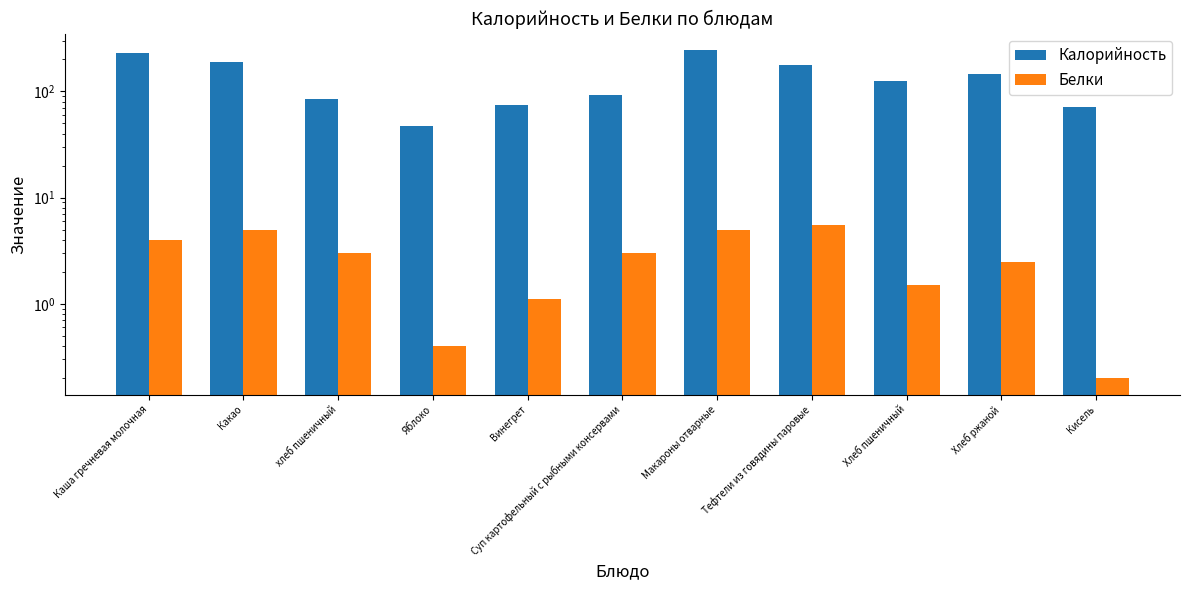

What is the sum of all Белки values?

31.2